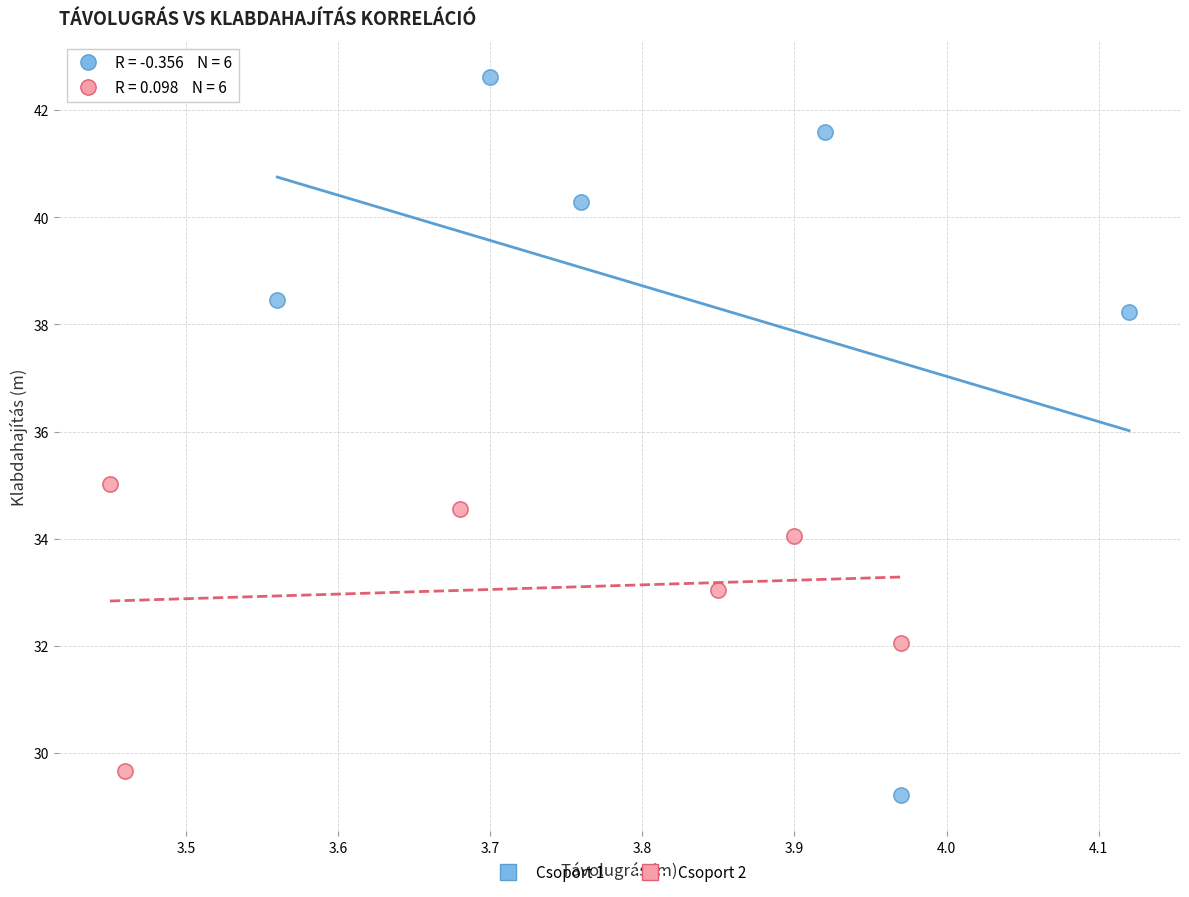

Which series has the largest Y range (max minus min)?

Csoport 1